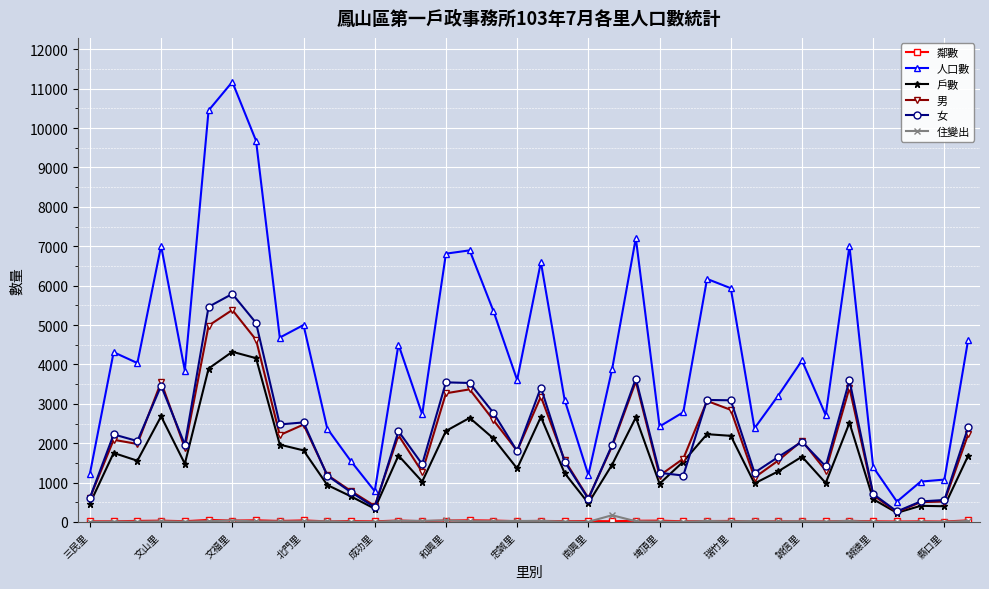

At how many categories does at least one series exceed 6386?

9